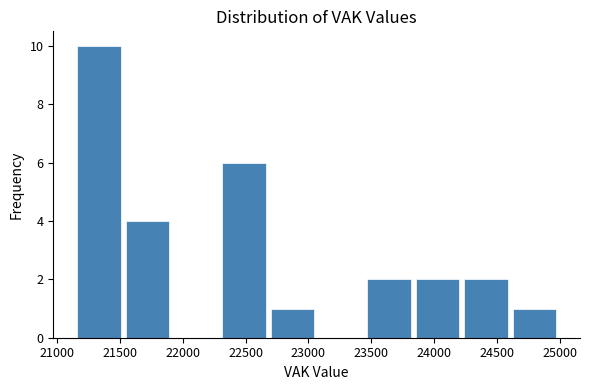

Reading left to right, transcribe this chart: for each bar, give the range it covers on the x-axis and its height. Neither the bar edges nor the heights are printed on the chart, so give them approximately, as read against the axes.

21150 to 21550: 10
21550 to 21900: 4
21900 to 22300: 0
22300 to 22700: 6
22700 to 23050: 1
23050 to 23450: 0
23450 to 23850: 2
23850 to 24200: 2
24200 to 24600: 2
24600 to 25000: 1